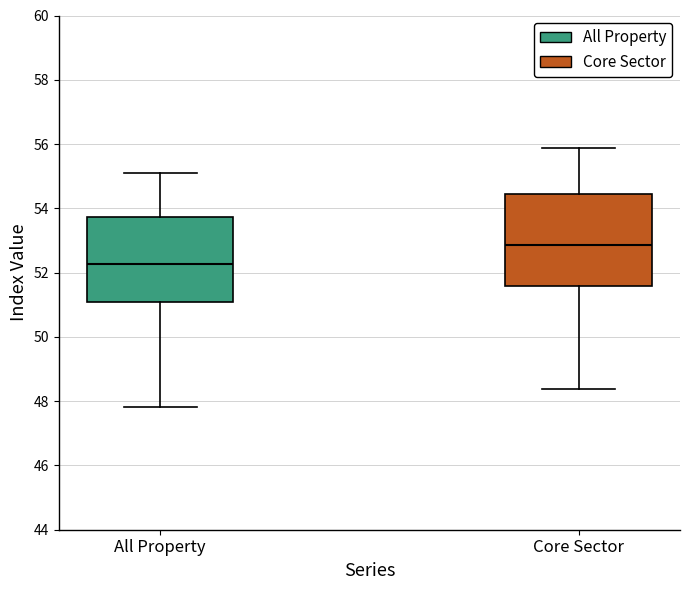

Reading left to right, transcribe this box plot: for each box, give where its median line is, the range the box spans, and where its two whiskers end, as read against the y-axis. The values are not printed on the chart, so give them approximately, as read against the axis.

All Property: median 52.2, box 51.0 to 53.8, whiskers 47.8 to 55.0
Core Sector: median 52.8, box 51.6 to 54.4, whiskers 48.4 to 55.8